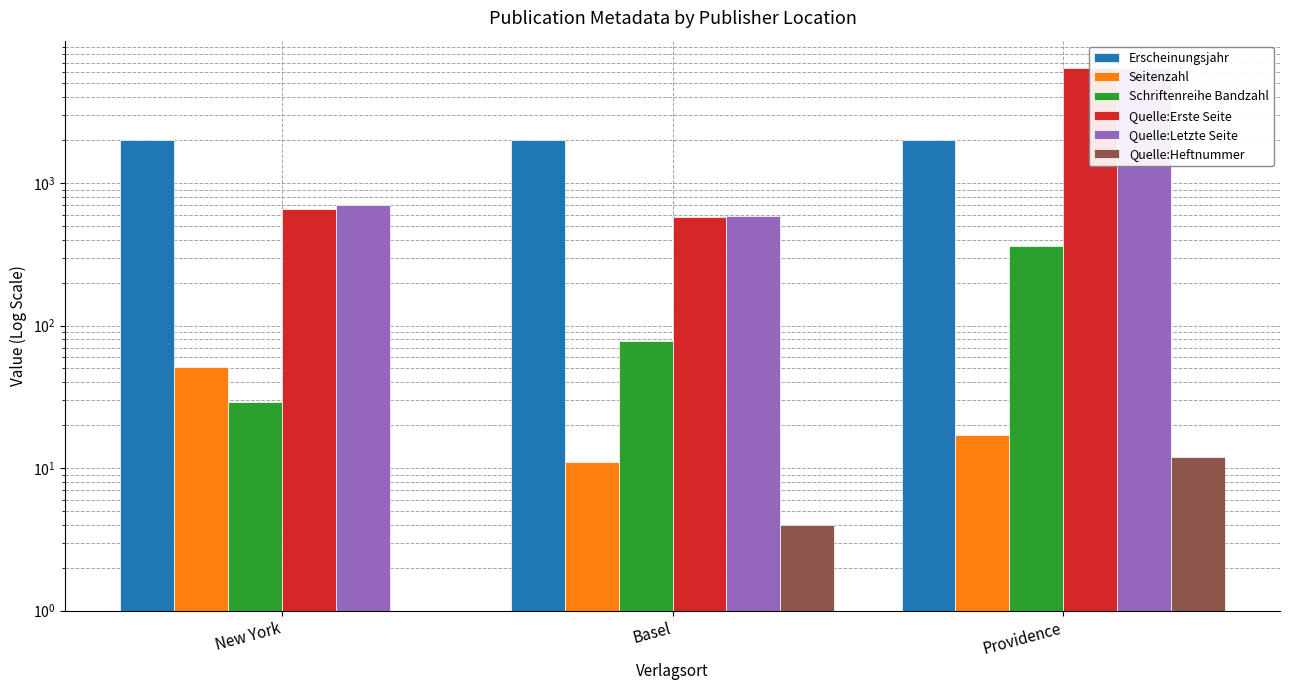

Which series has the widest spread of values?

Quelle:Letzte Seite